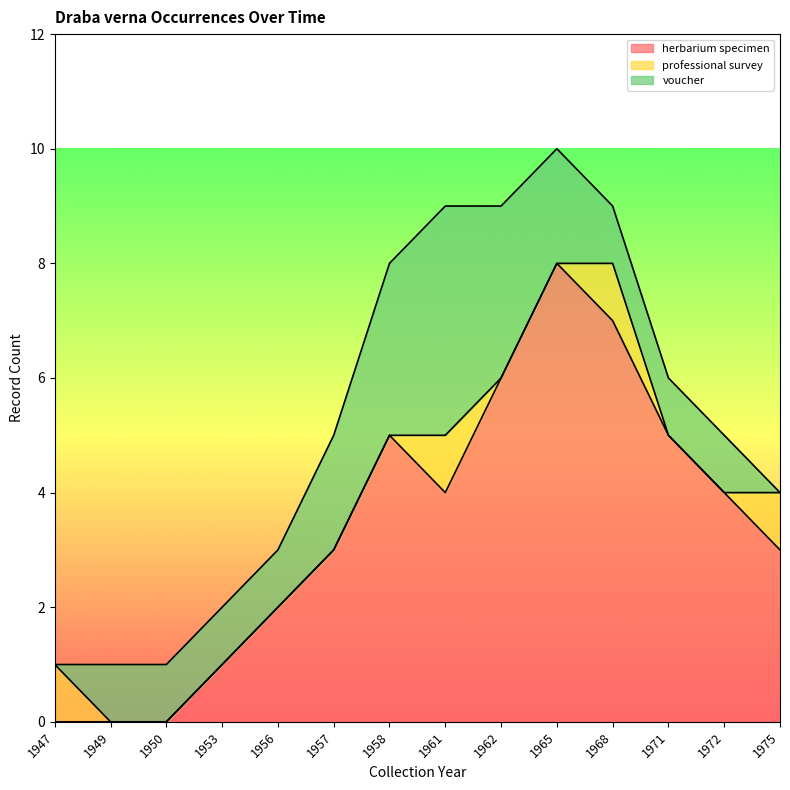

Is it true that herbarium specimen equals 2 at 1957?

False